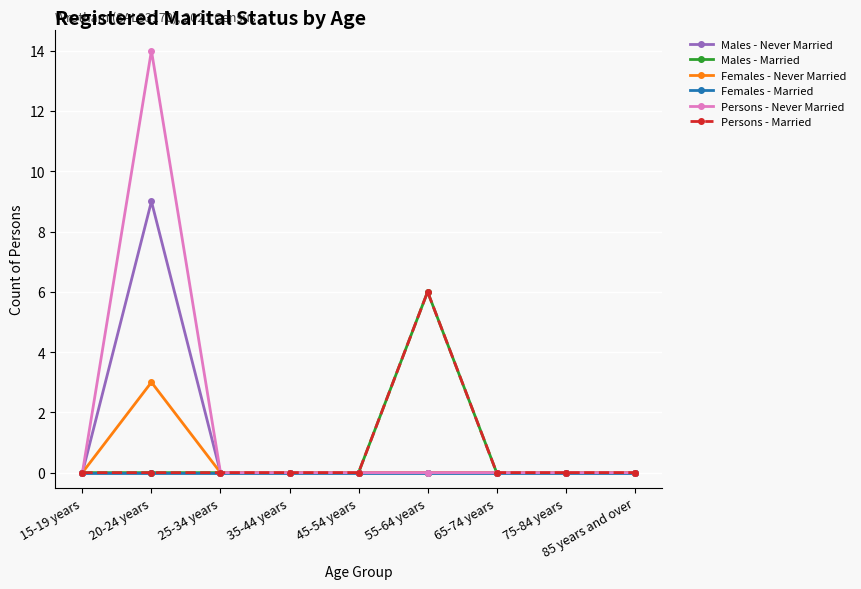

At which label is Females - Married closest to 0?

15-19 years